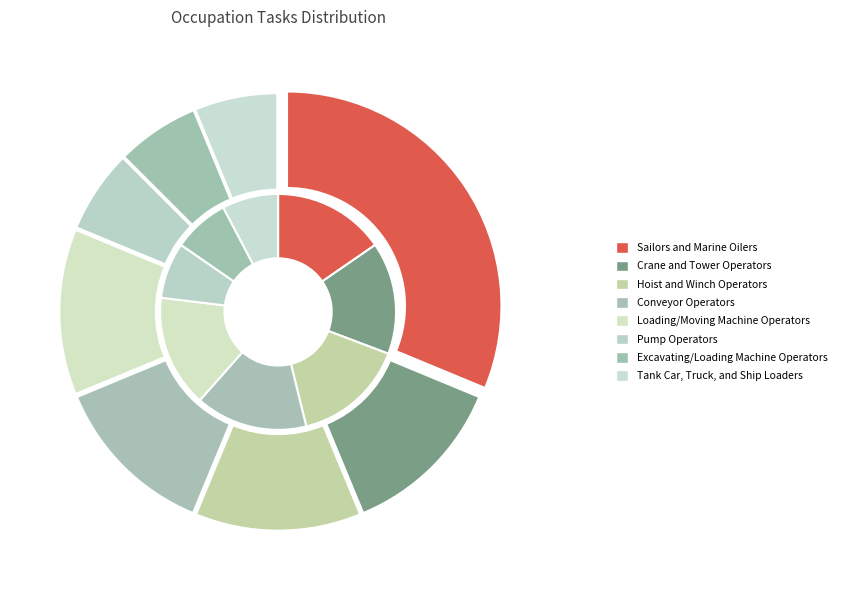

True or false: Conveyor Operators and Tenders accounts for 12% of the total.

True